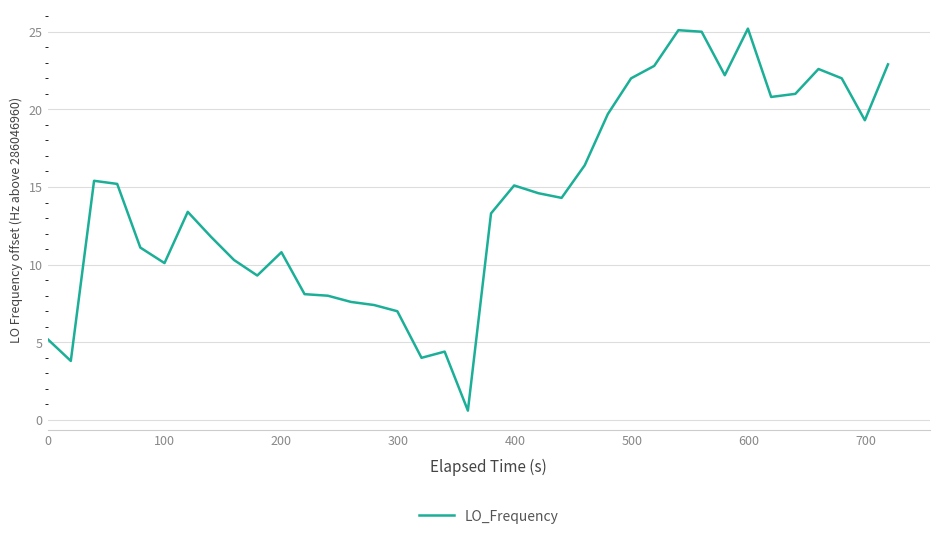

What is the difference between the maximum and minimum values?

24.6